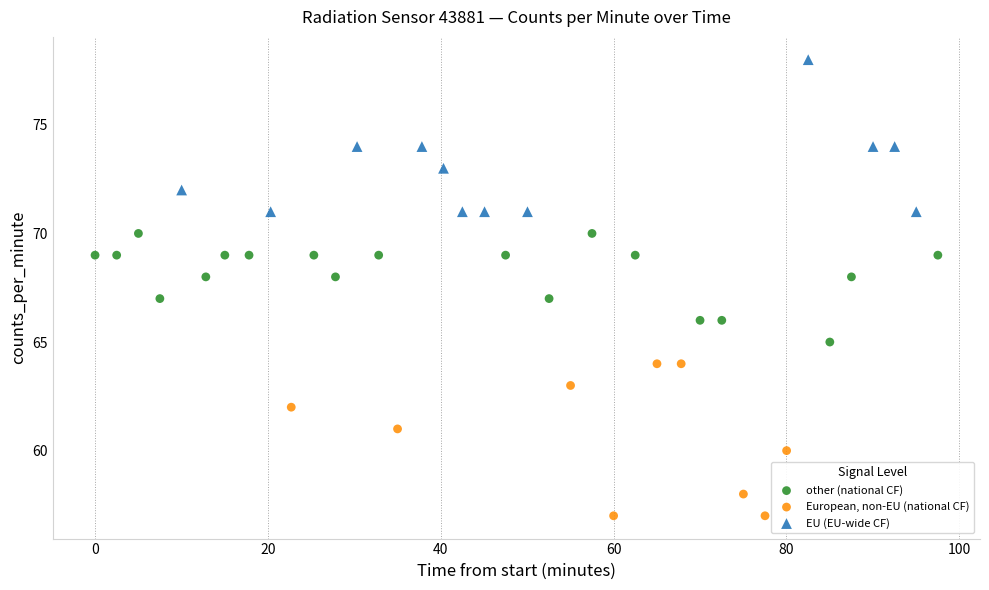

Which series contains the lowest Y value?

European, non-EU (national CF)